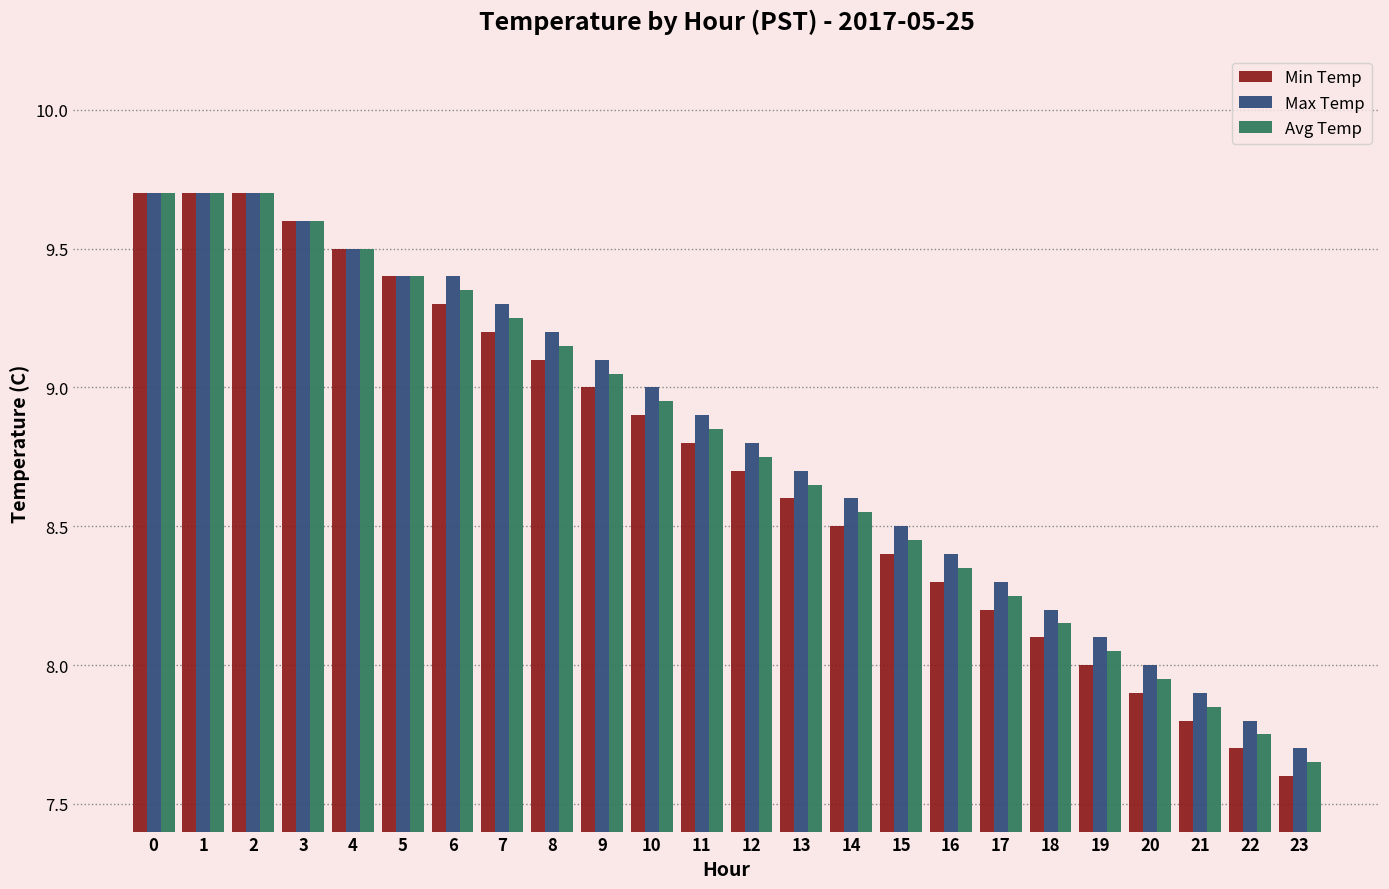

Are the bars grouped side by side (vs. stacked)?

Yes